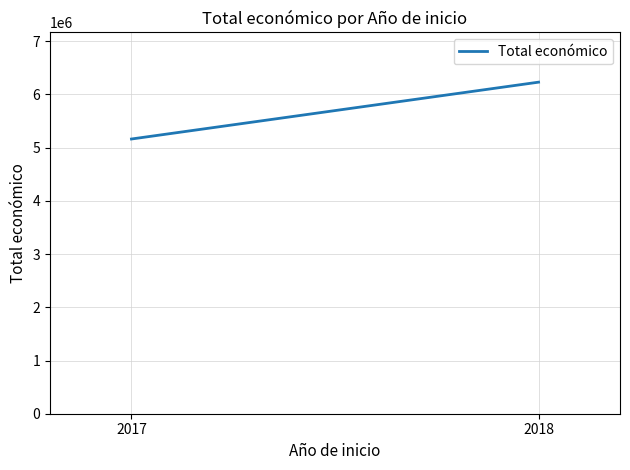

Rank the categories by value from lowest to highest.

2017, 2018